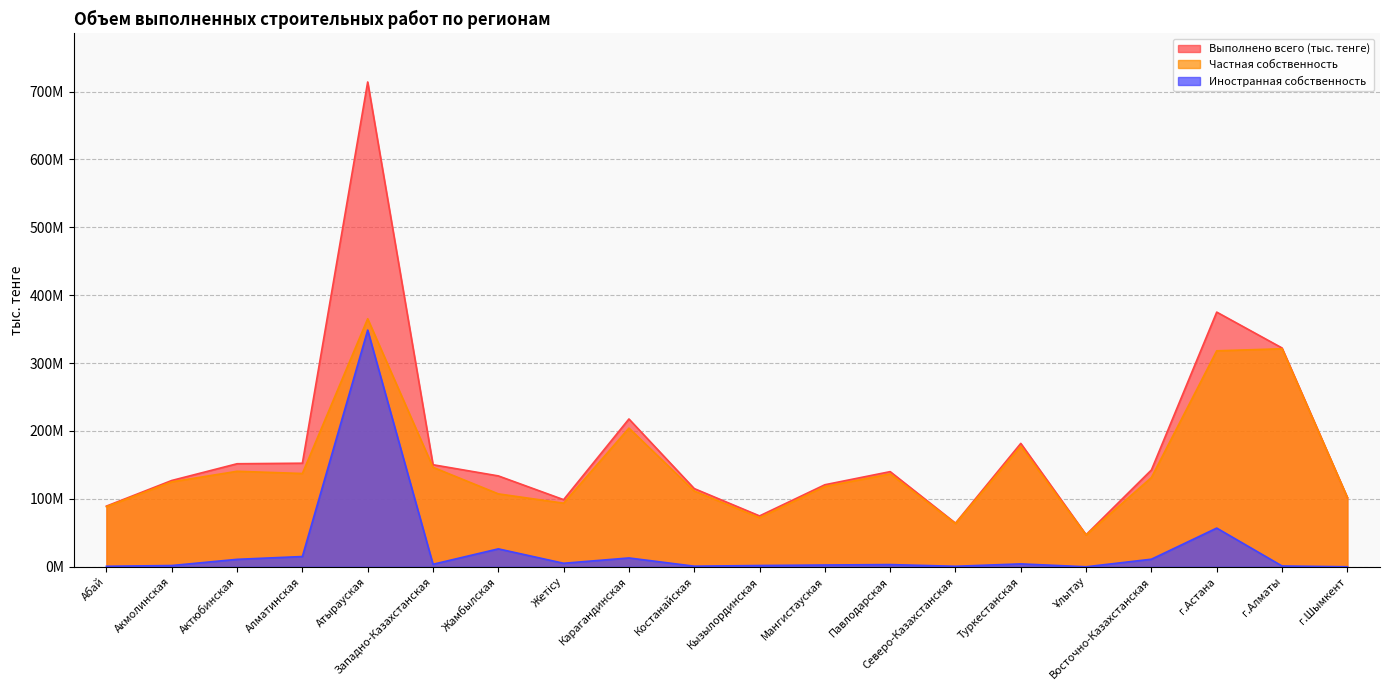

In Иностранная собственность, how many points are lower than both neighbors (excluding endpoints)?

5